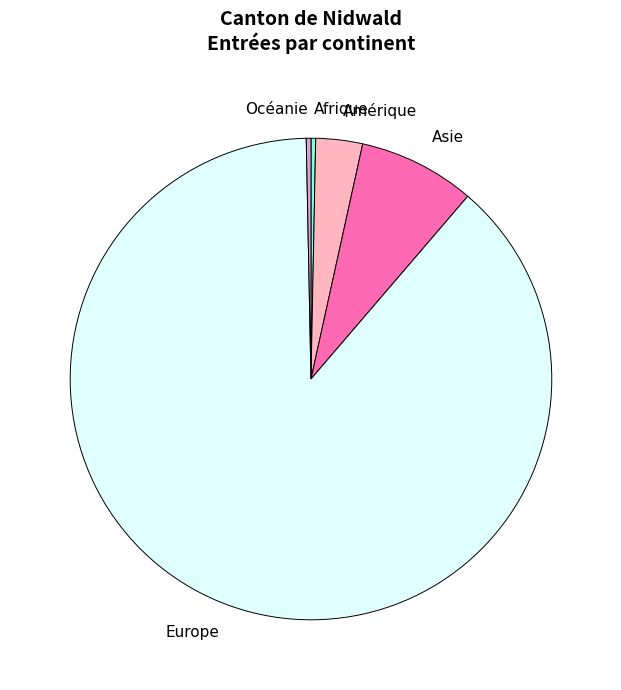

Do Asie and Europe together represent more than half of the pie?

Yes